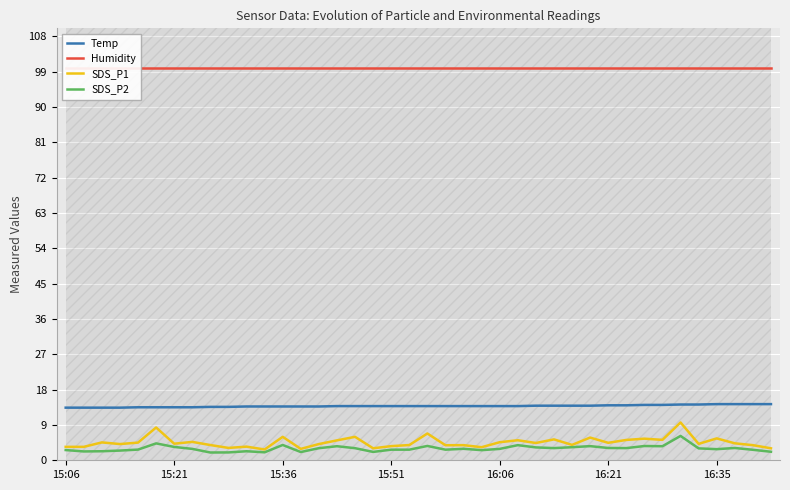

Is it true that Temp equals 20.5 at 15:21?

False